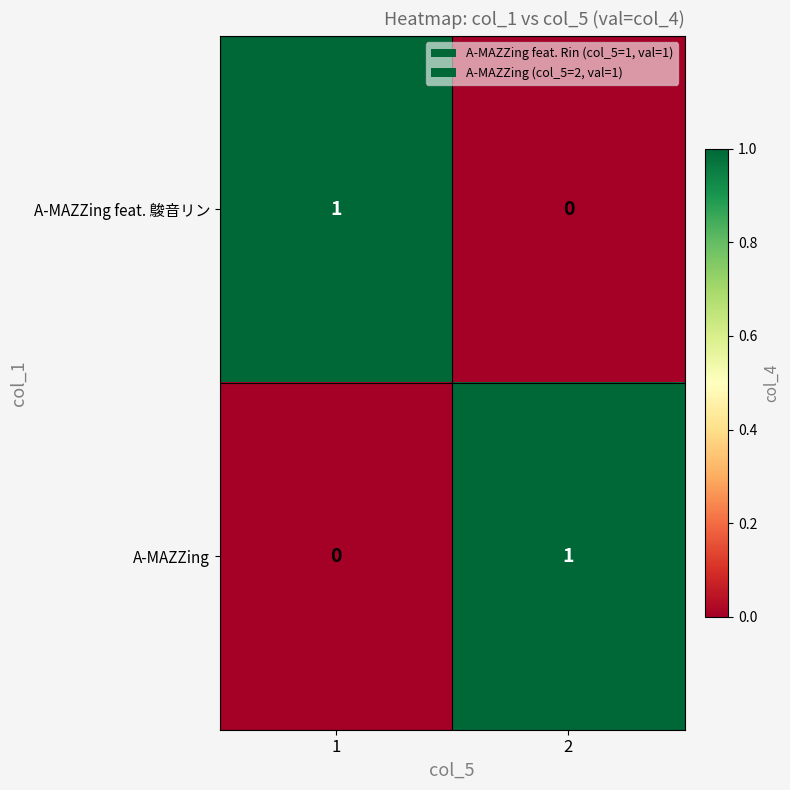

What is the total value across all series at 1?

1